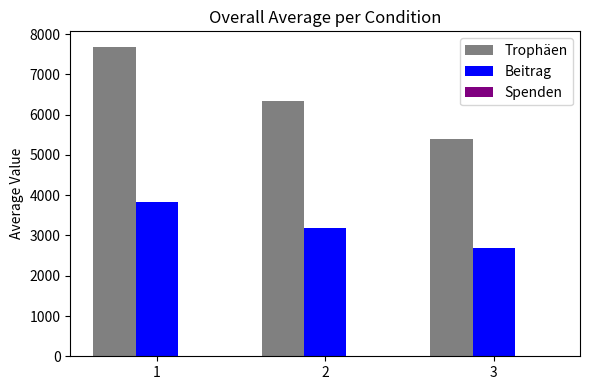

At which label is Trophäen closest to 6539?

2